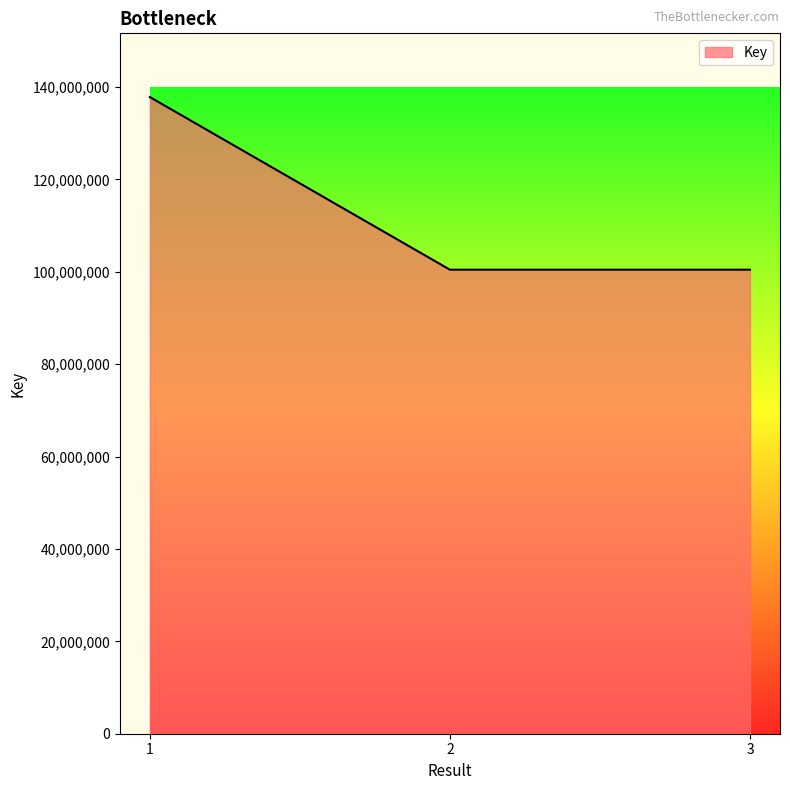

How many series are shown in this chart?

1